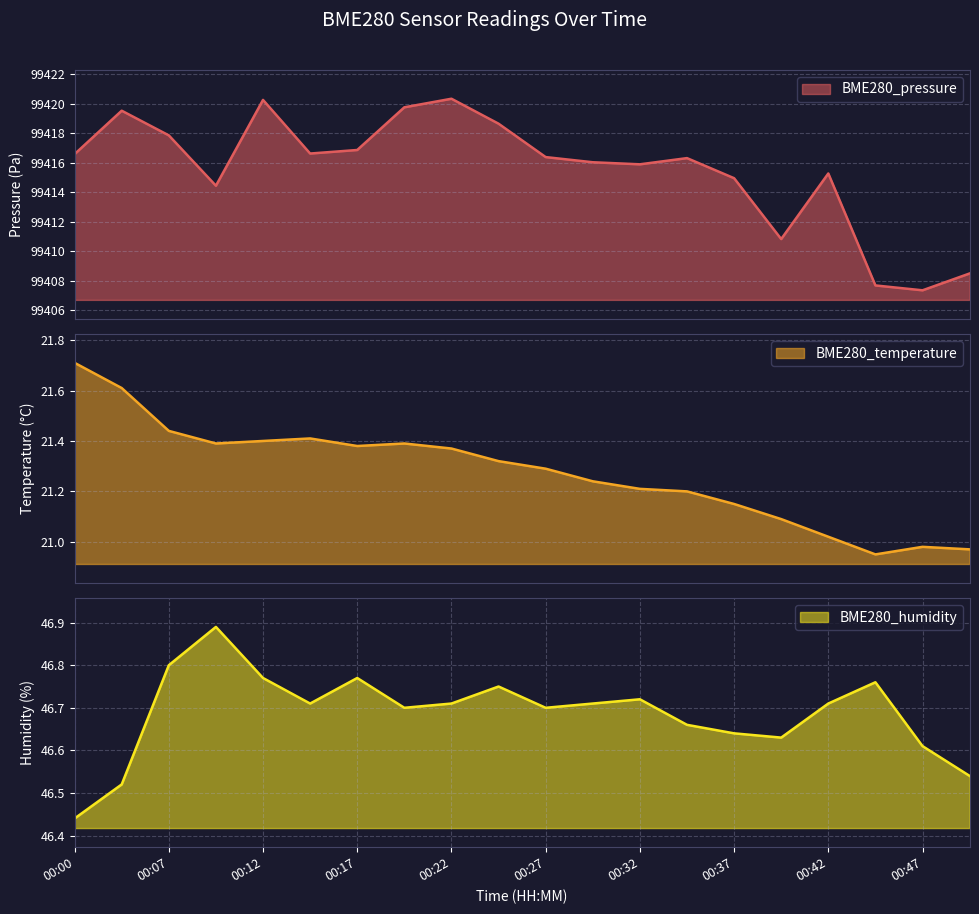

Is it true that BME280_pressure equals 153881.2 at 00:32?

False